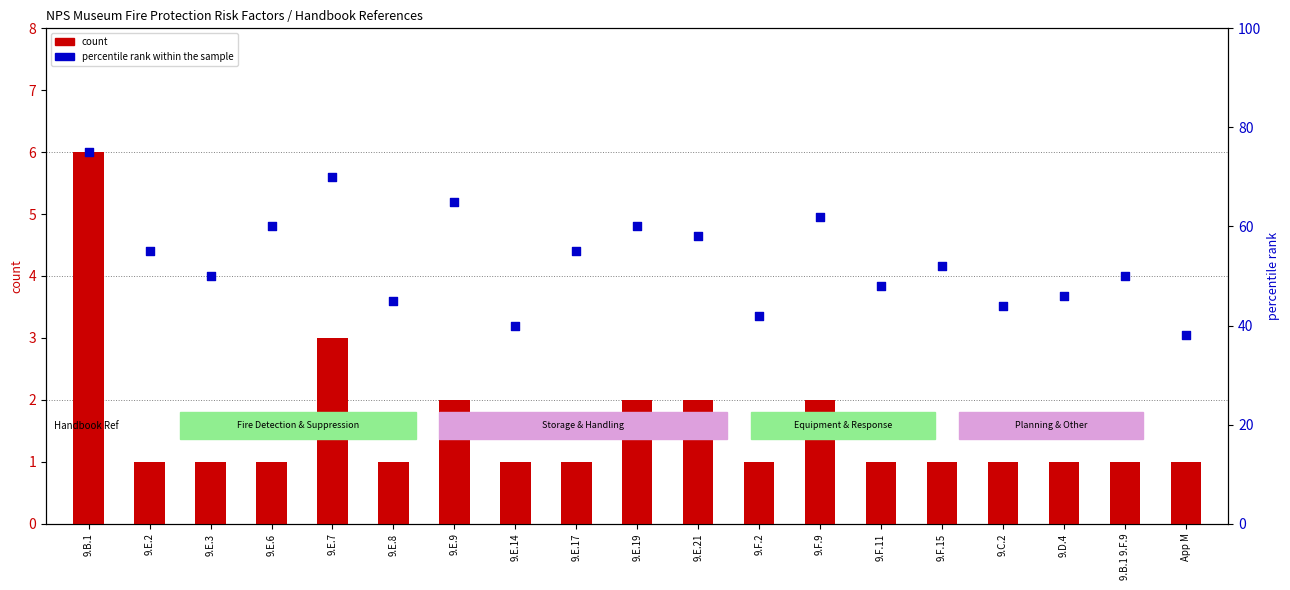

Which series has the widest spread of Y values?

percentile rank within the sample